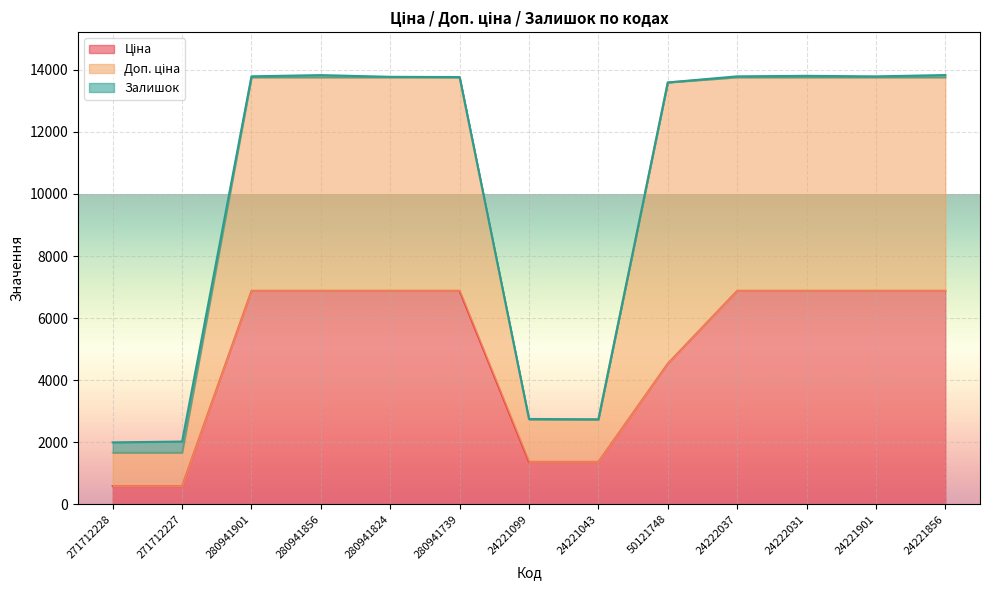

The Ціна series shows 699.0 at 24221043. True or false?

False